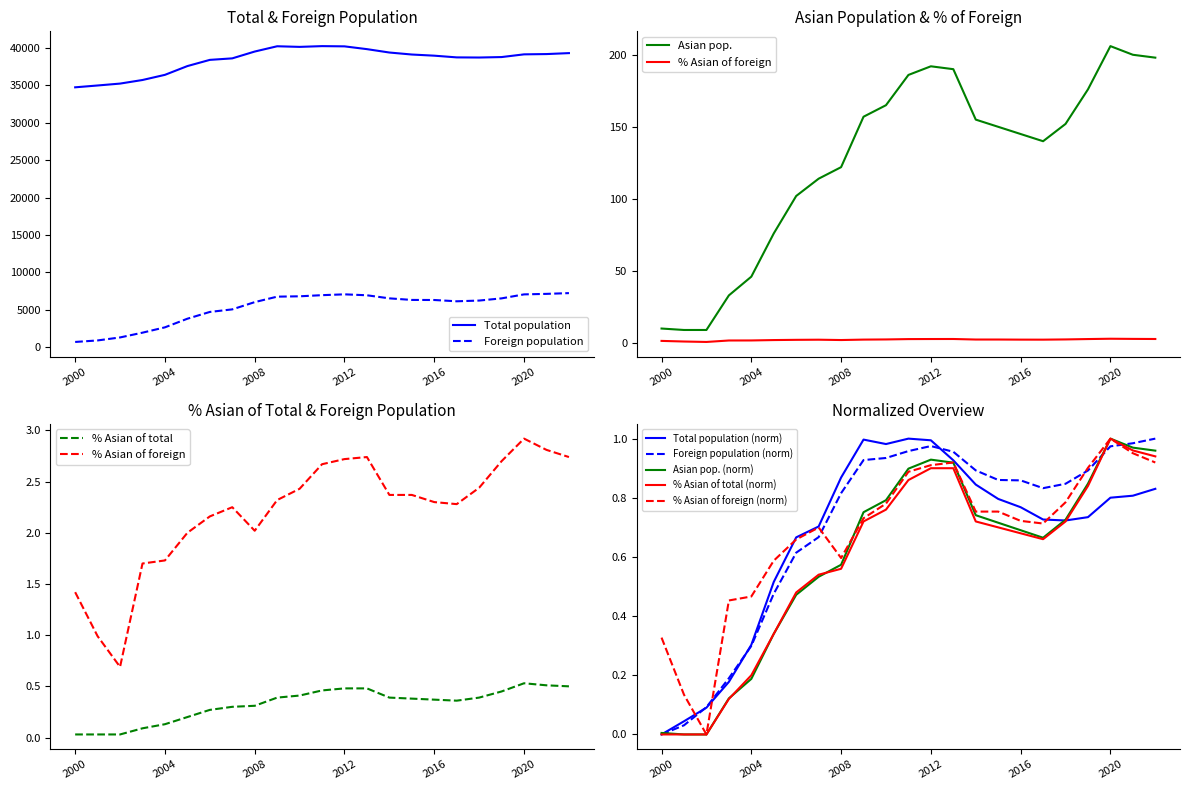

What is the difference between the second highest and second lowest values in the Asian pop. series?

191.0